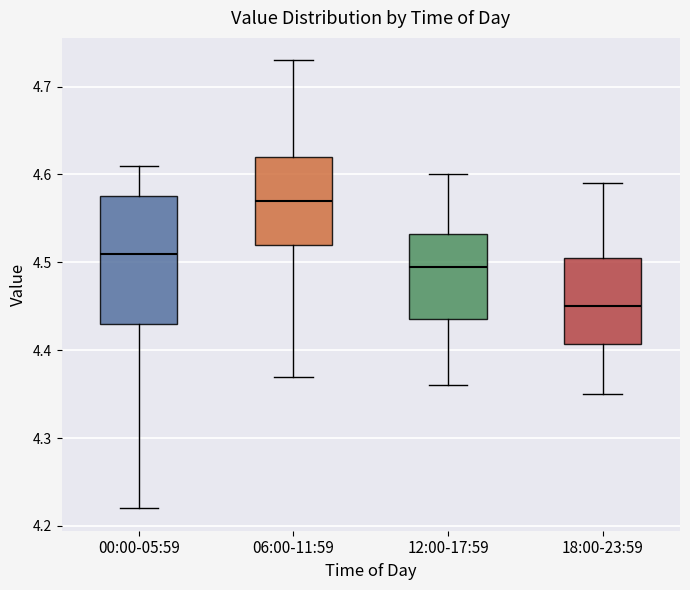

Reading left to right, transcribe this box plot: for each box, give where its median line is, the range the box spans, and where its two whiskers end, as read against the y-axis. The values are not printed on the chart, so give them approximately, as read against the axis.

00:00-05:59: median 4.51, box 4.43 to 4.58, whiskers 4.22 to 4.61
06:00-11:59: median 4.57, box 4.52 to 4.62, whiskers 4.37 to 4.73
12:00-17:59: median 4.50, box 4.44 to 4.53, whiskers 4.36 to 4.60
18:00-23:59: median 4.45, box 4.41 to 4.51, whiskers 4.35 to 4.59